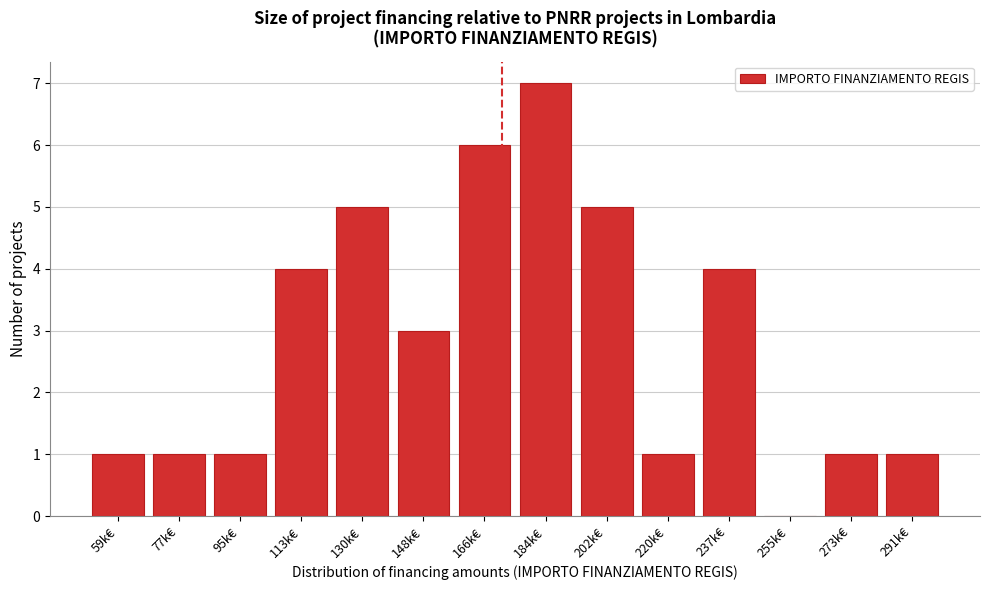

Reading left to right, list all the values displayed in this chart.

59k€=1	77k€=1	95k€=1	113k€=4	130k€=5	148k€=3	166k€=6	184k€=7	202k€=5	220k€=1	237k€=4	255k€=0	273k€=1	291k€=1